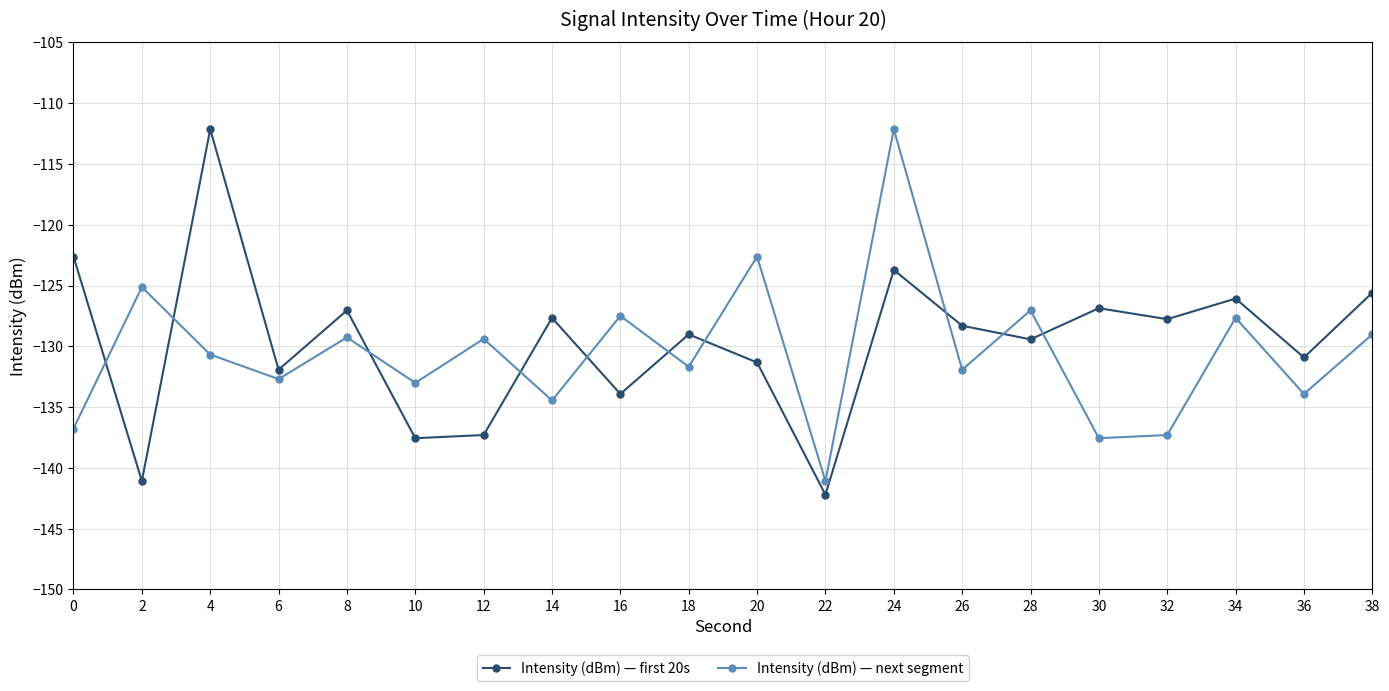

At which category is the sum across all series the highest?

24